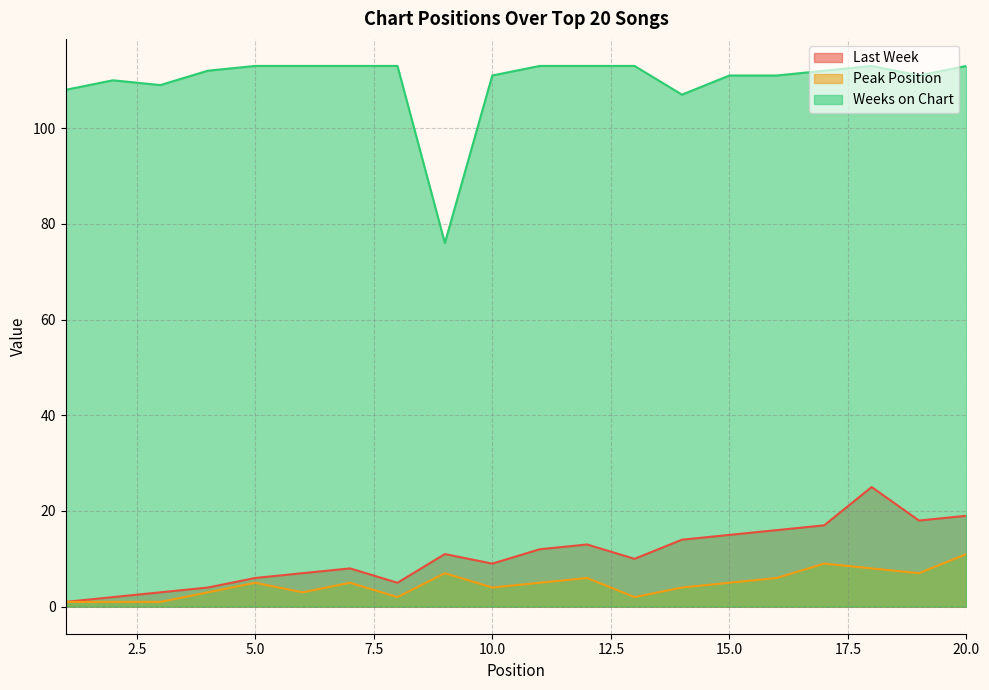

At which label does Peak Position reach its minimum?

1